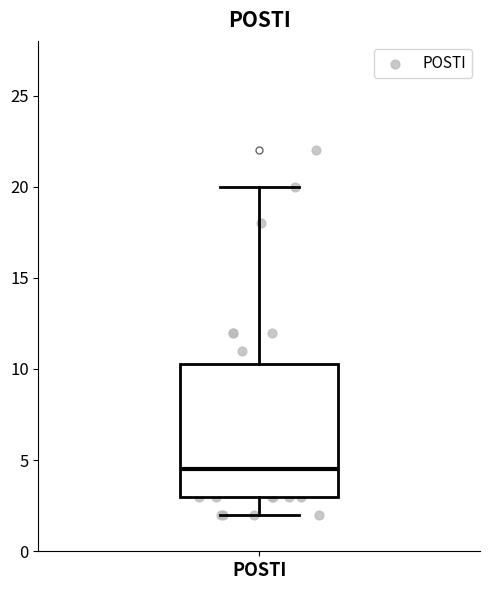

Read this box plot against the y-axis: the position of the median line, the range covered by the box, and the ends of both whiskers. The values are not printed on the chart, so give them approximately, as read against the axis.

median 4.5, box 3.0 to 10.5, whiskers 2.0 to 20.0